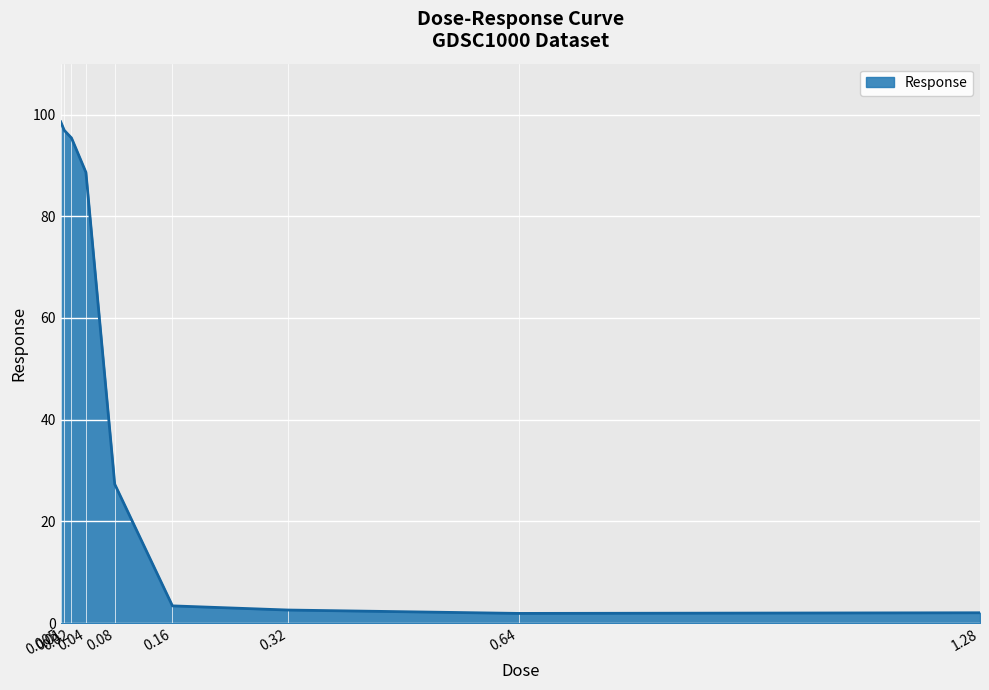

What is the smallest value displayed?

1.9